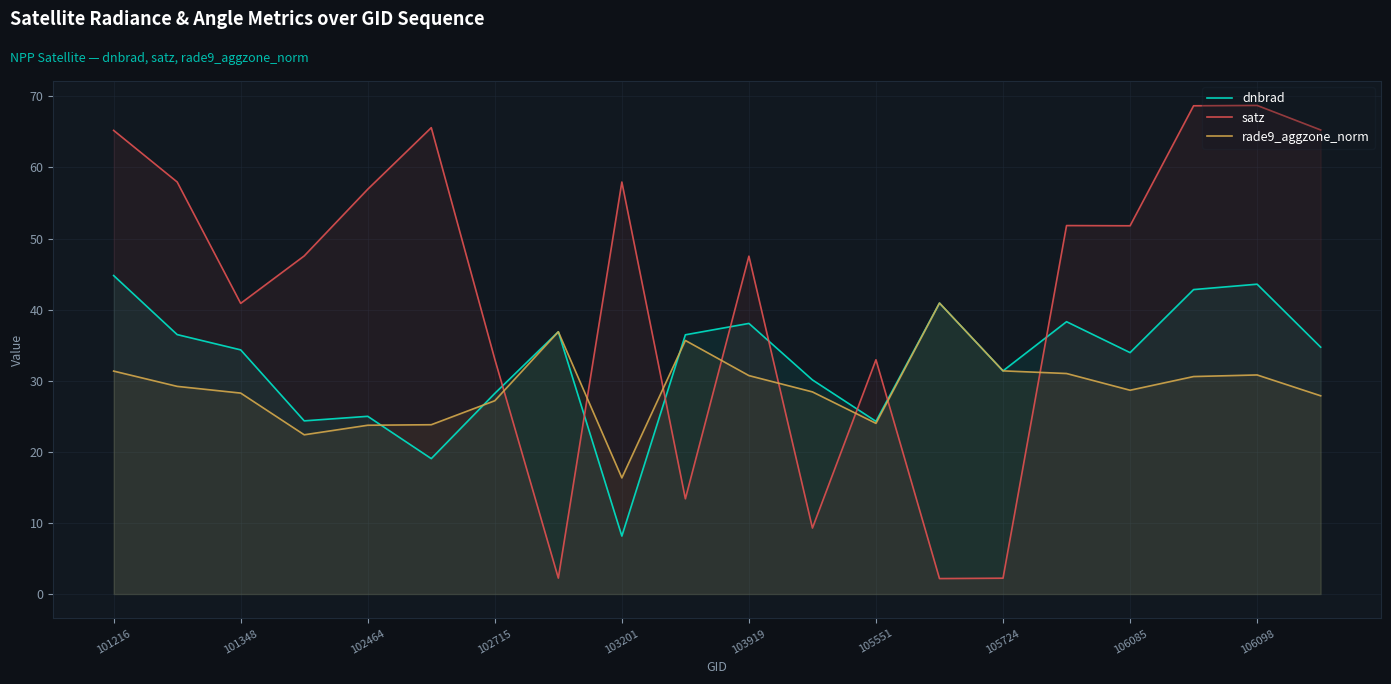

What is the difference between the maximum and minimum values in the satz series?

66.6